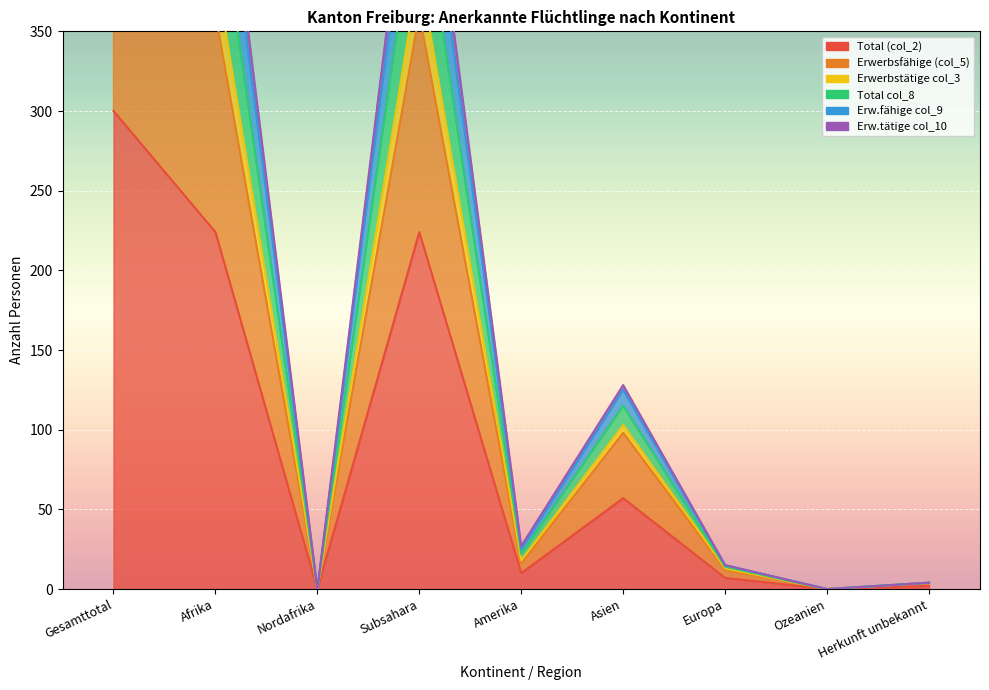

How many positive values does the Total (col_2) series have?

7